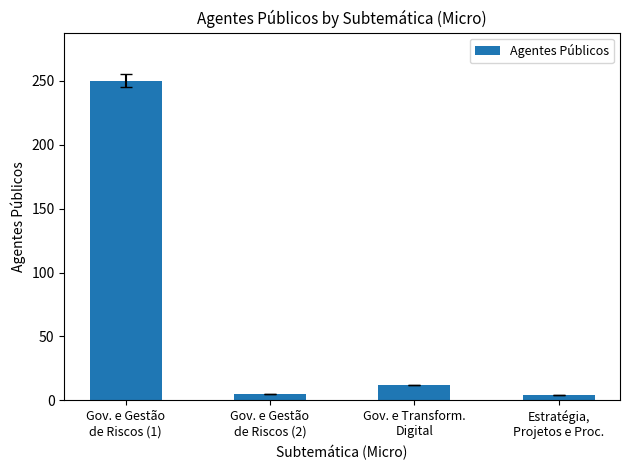

What is the difference between the maximum and minimum values?

246